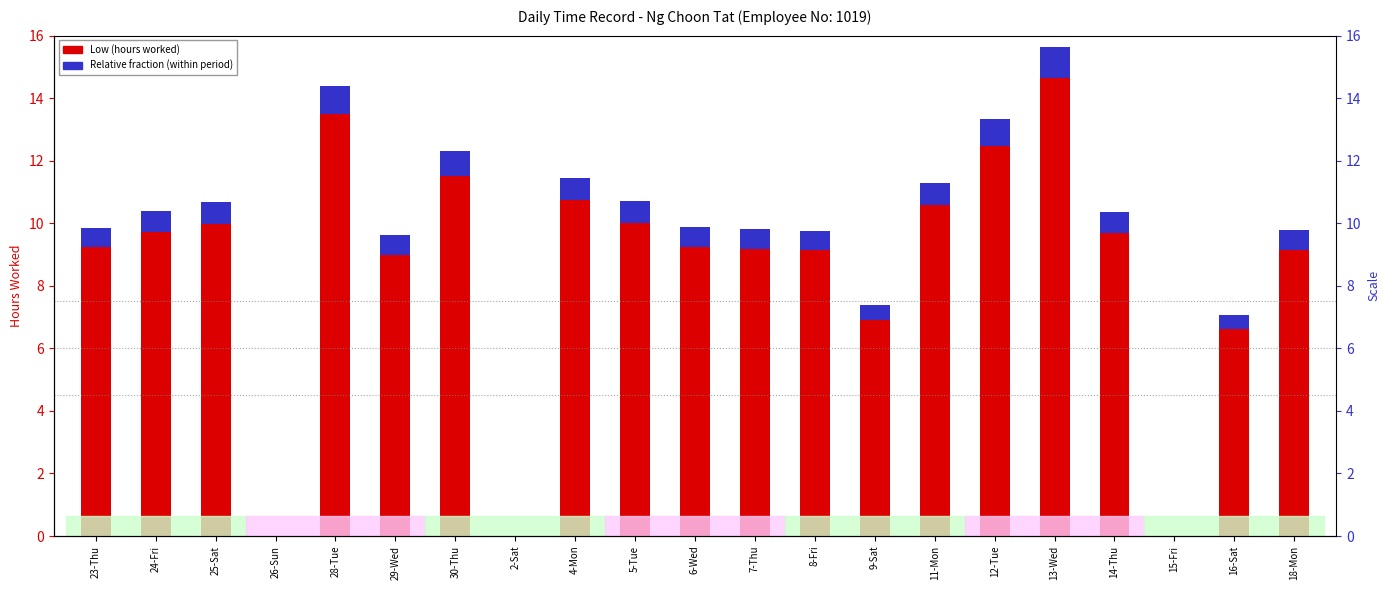

The value of Low (hours worked) at 5-Tue is 10.0. True or false?

True